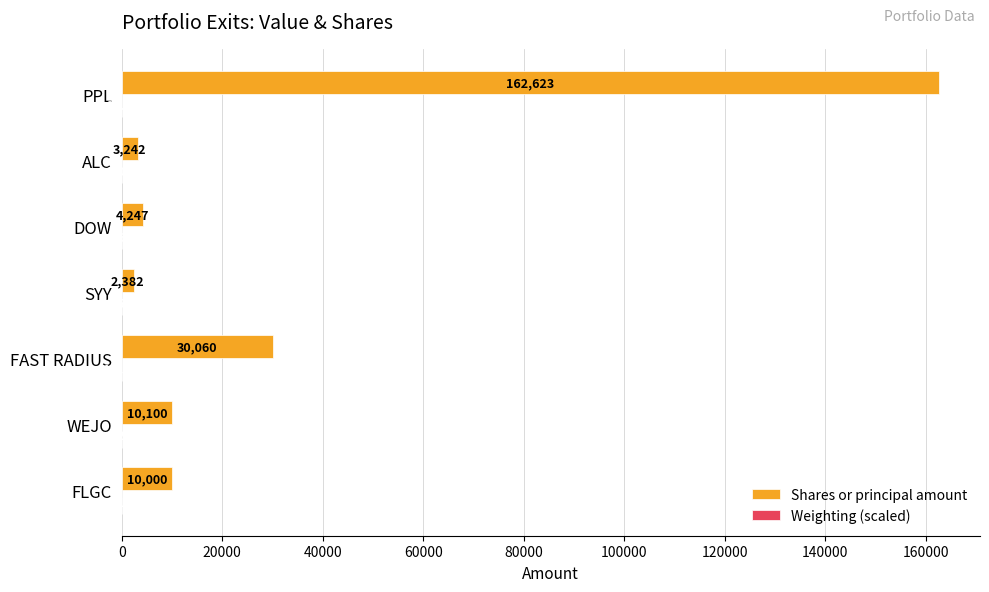

At which category is the sum across all series the highest?

PPL